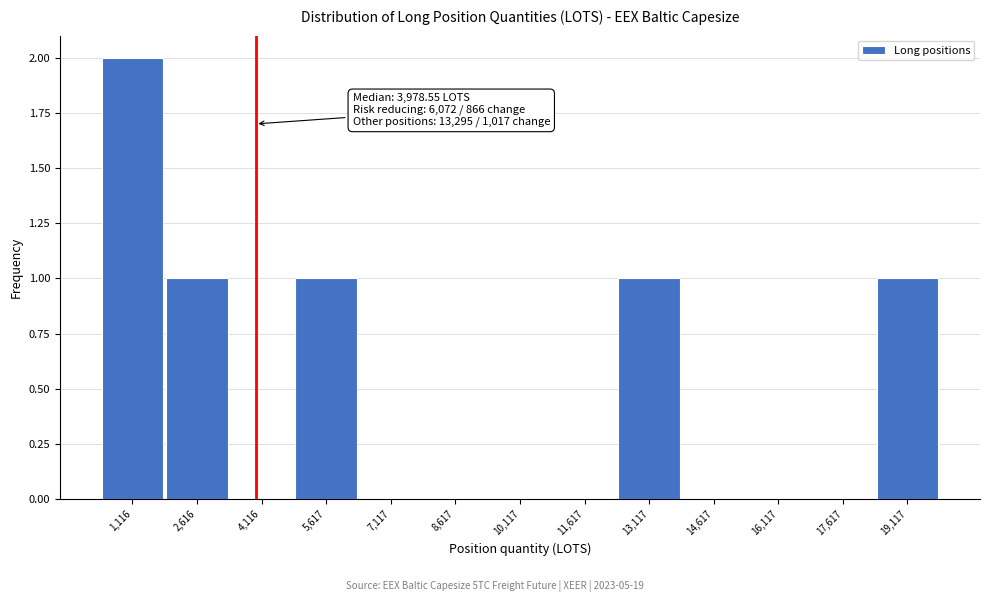

Over which range of the x-axis is the bar tallest?

400 to 1800